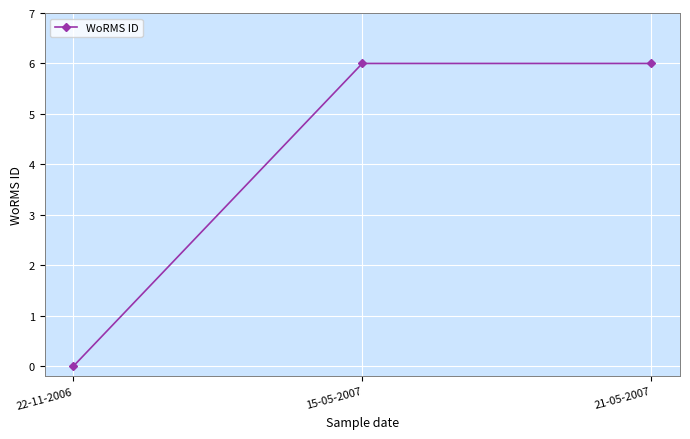

Reading left to right, extract all data points from this chart.

22-11-2006=0	15-05-2007=6	21-05-2007=6